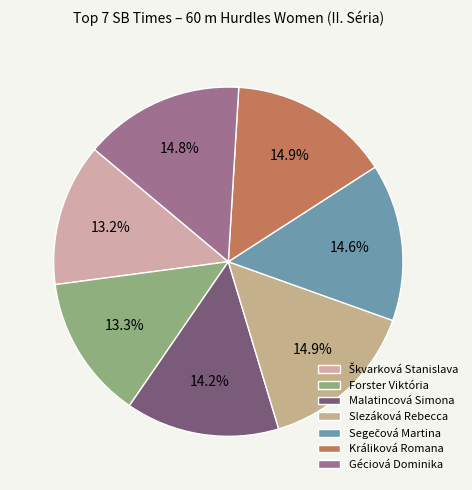

Count the number of slices in the pie.

7